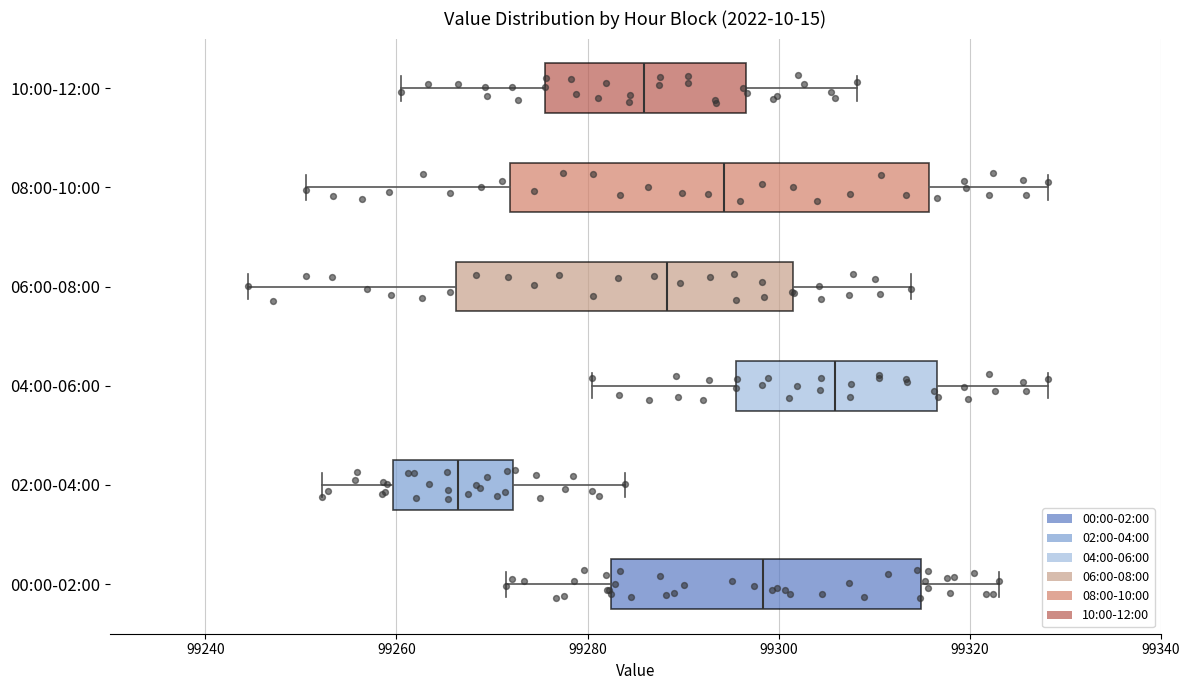

Where does the right whisker of the box for 06:00-08:00 end on the x-axis? The values are not printed on the chart, so give them approximately, as read against the axis.

99314